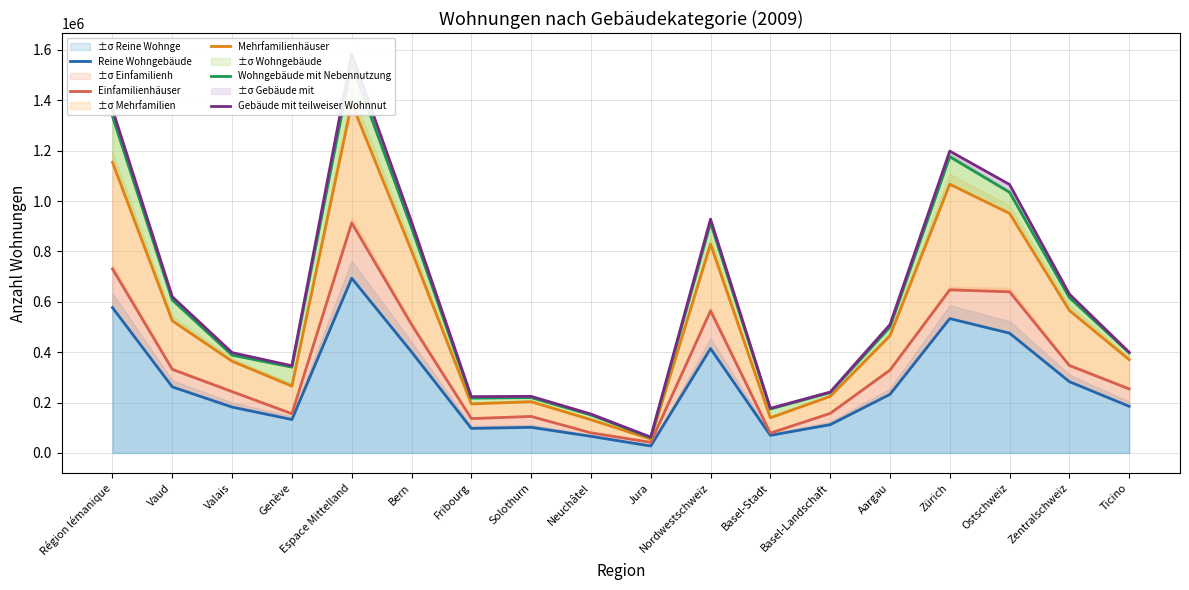

What is the value of the Wohngebäude mit Nebennutzung point at the 4th from the left?

340550